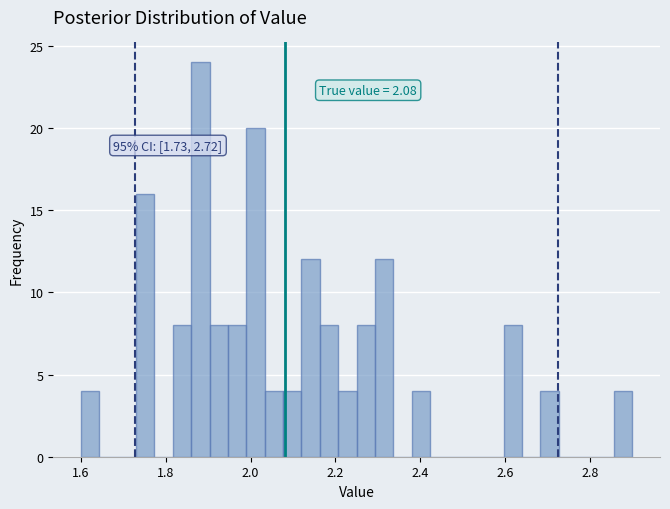

Read against the x-axis, roughly where is the centre of the tallest bar?

1.88